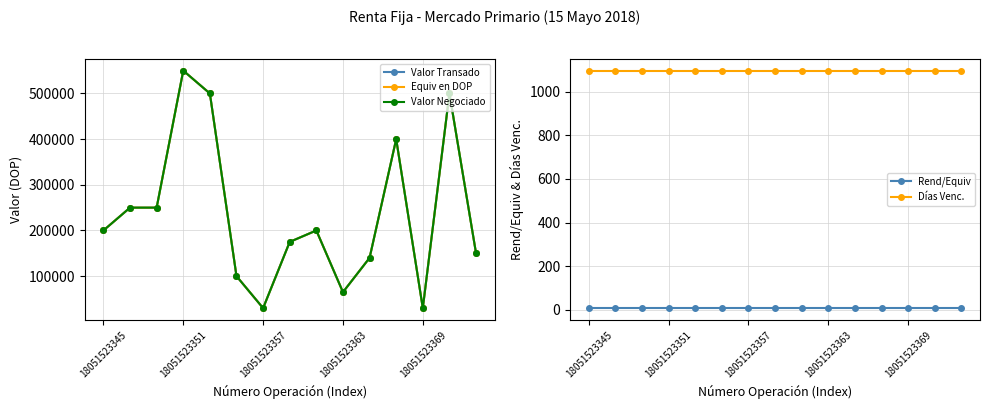

What is the maximum value for Días Venc.?

1096.0